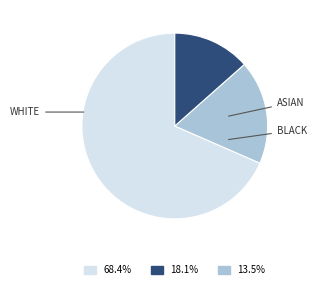

Is there any slice that represents more than half of the pie?

Yes